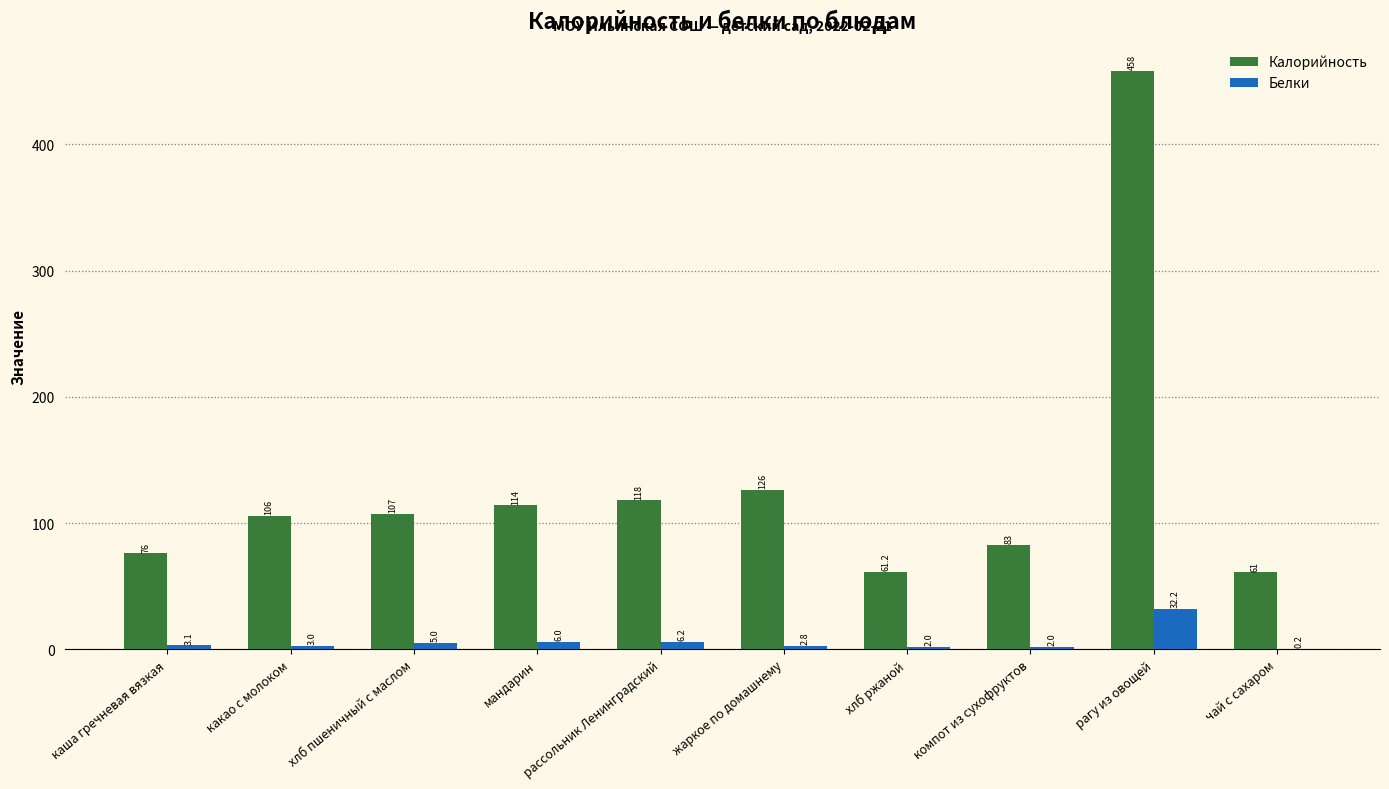

Which series has the largest total across all categories?

Калорийность